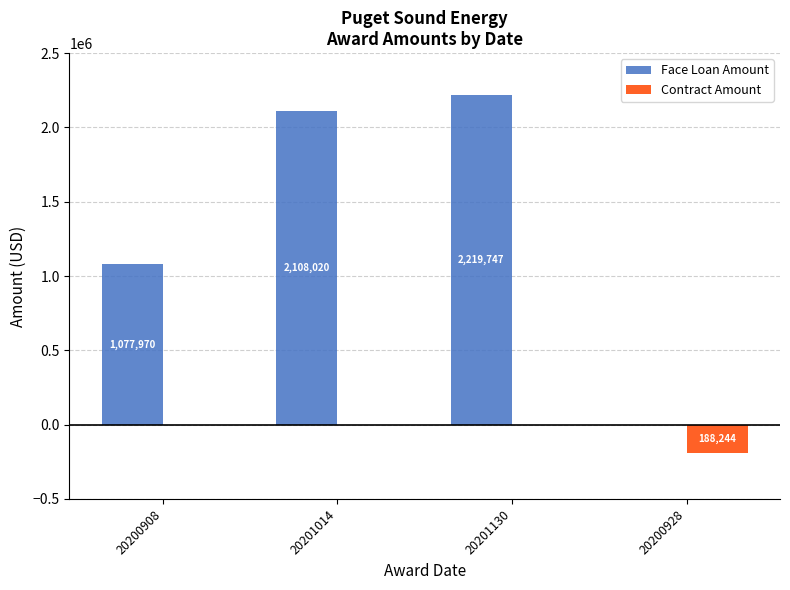

Reading right to left, what are all the values shown in this chart?

Face Loan Amount: 20200928=0	20201130=2219747	20201014=2108020	20200908=1077970
Contract Amount: 20200928=-188244	20201130=0	20201014=0	20200908=0